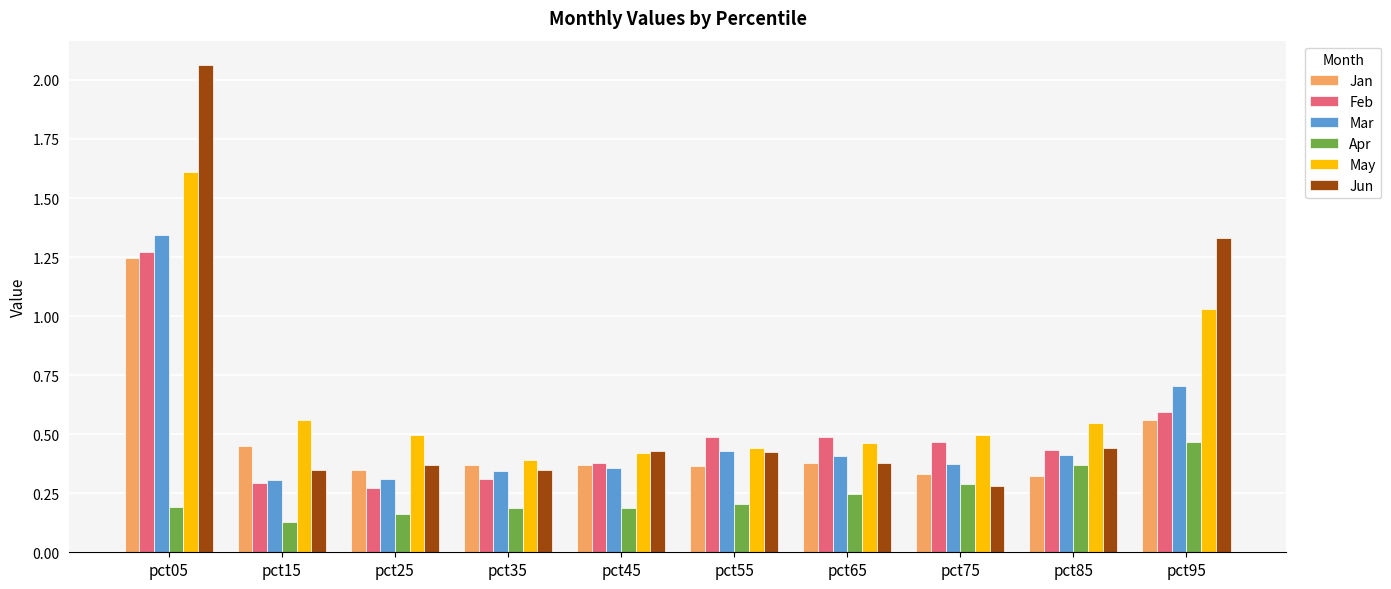

At how many categories does at least one series exceed 1?

2